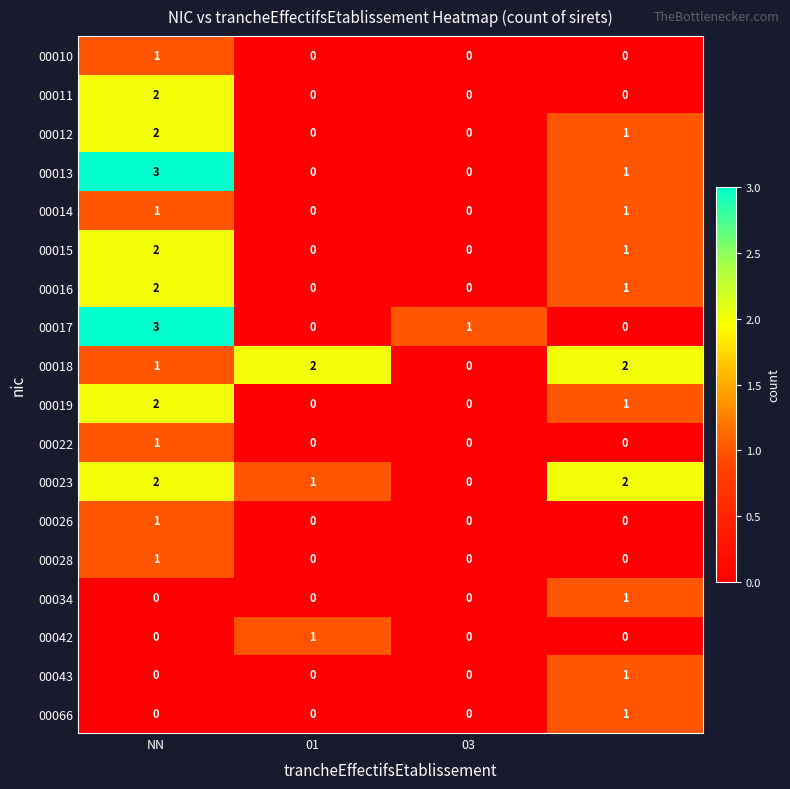

How many values in the 00026 series exceed 0?

1